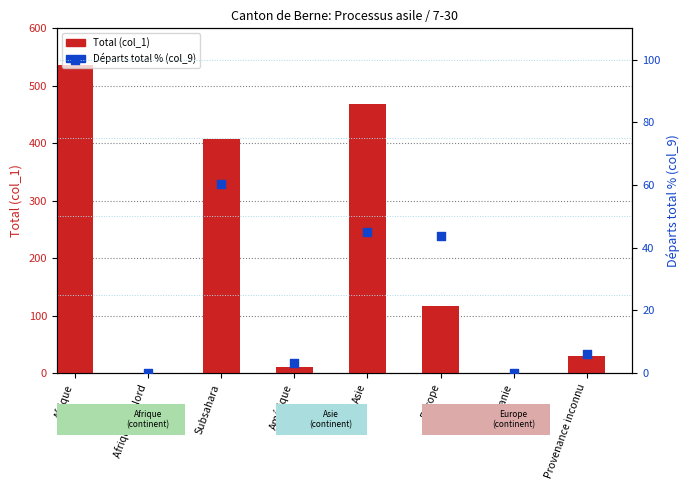

At how many categories does at least one series exceed 321?

3